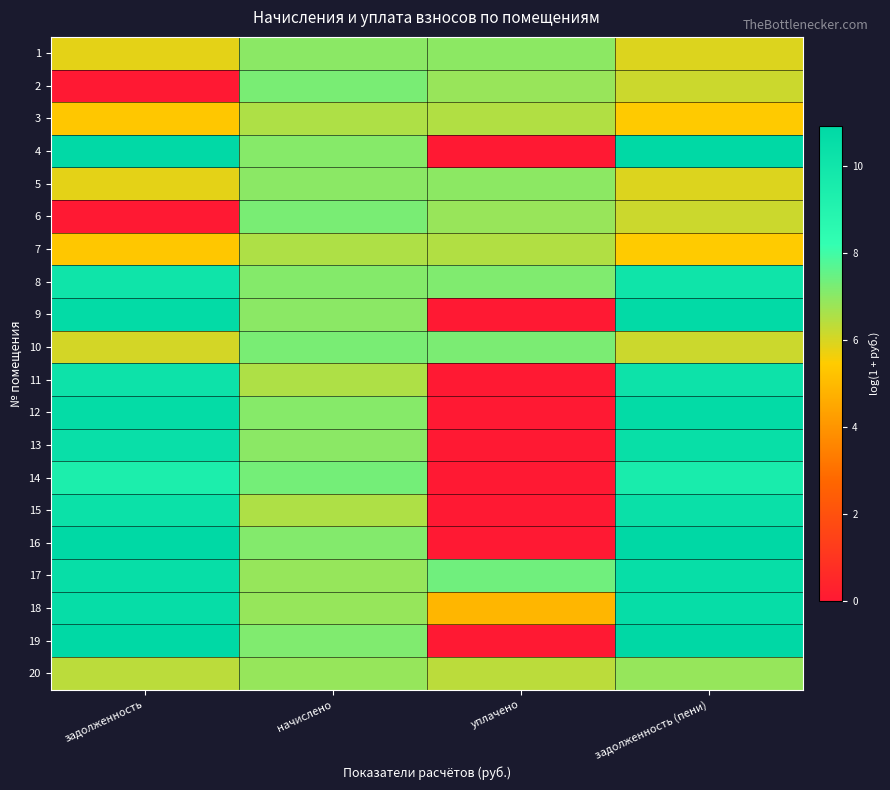

Which category has the lowest value across all series?

задолженность